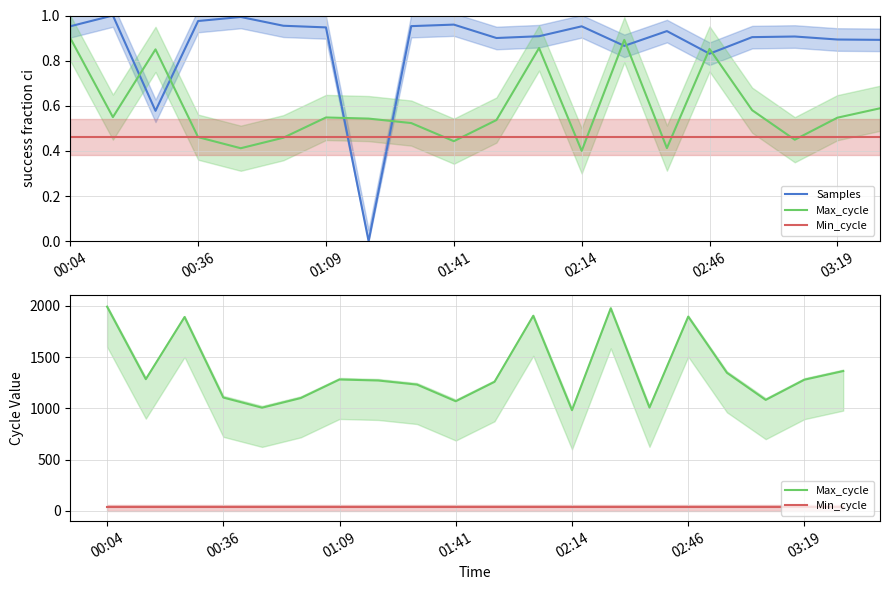

What are all the series names shown in the legend?

Samples, Max_cycle, Min_cycle